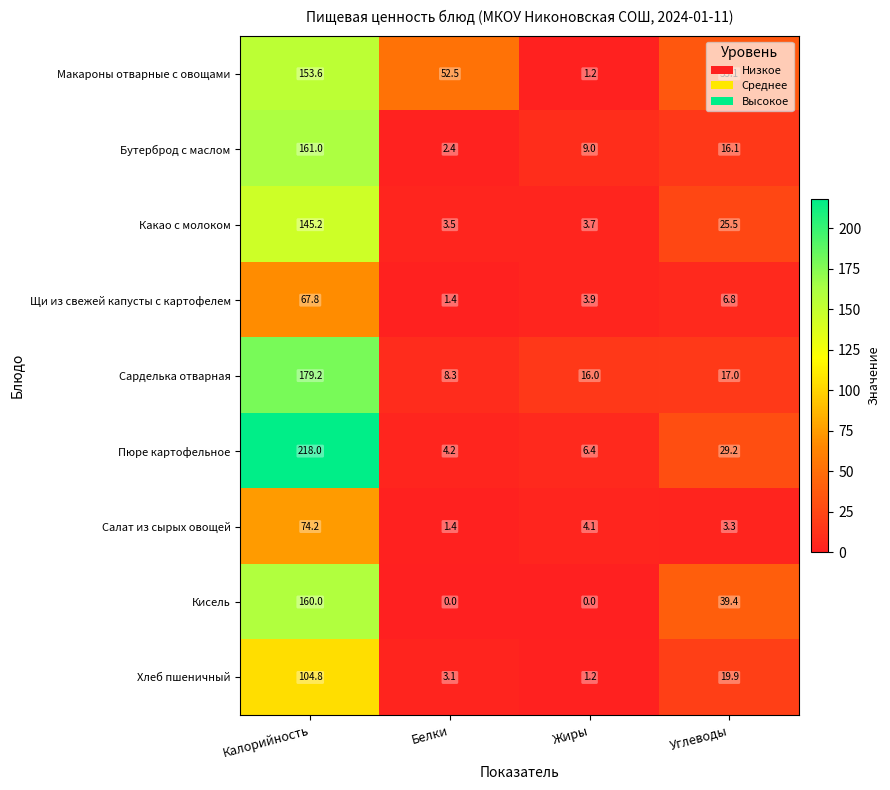

Is it true that Сарделька отварная equals 50.0 at Калорийность?

False